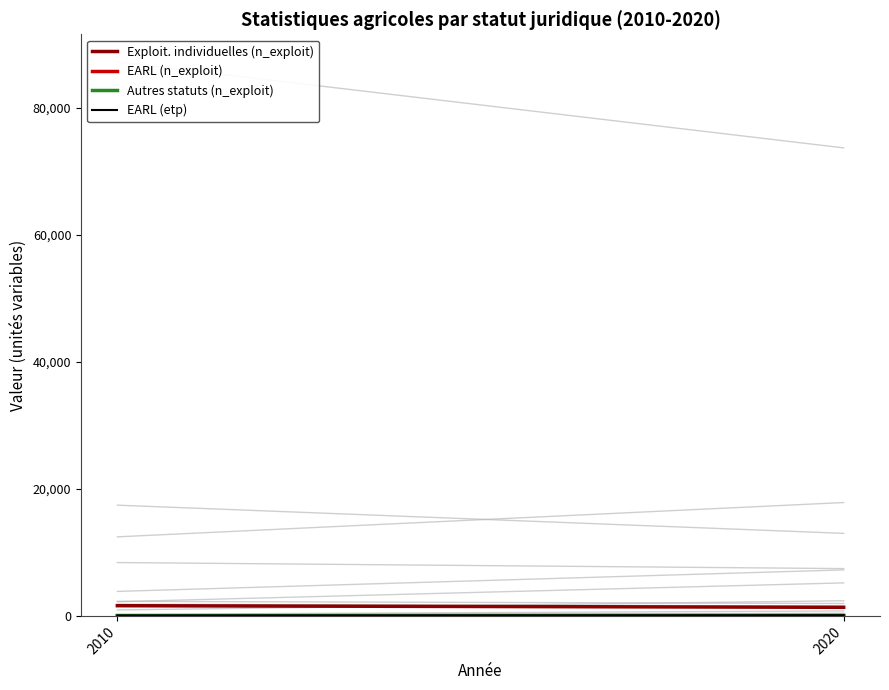

Is it true that EARL (etp) equals 107.1 at 2020?

True